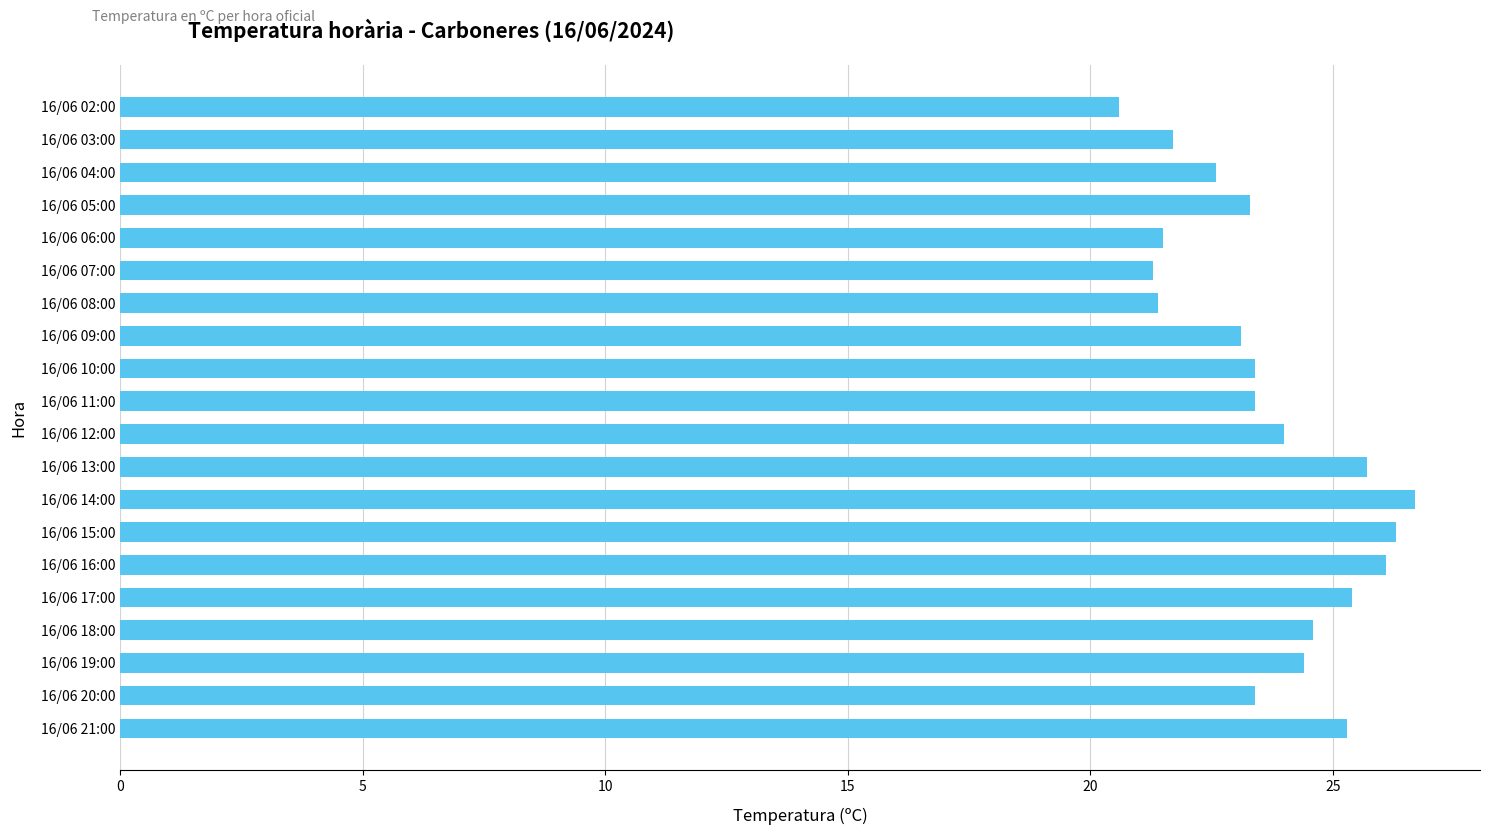

What is the difference between the second highest and minimum values?

5.7